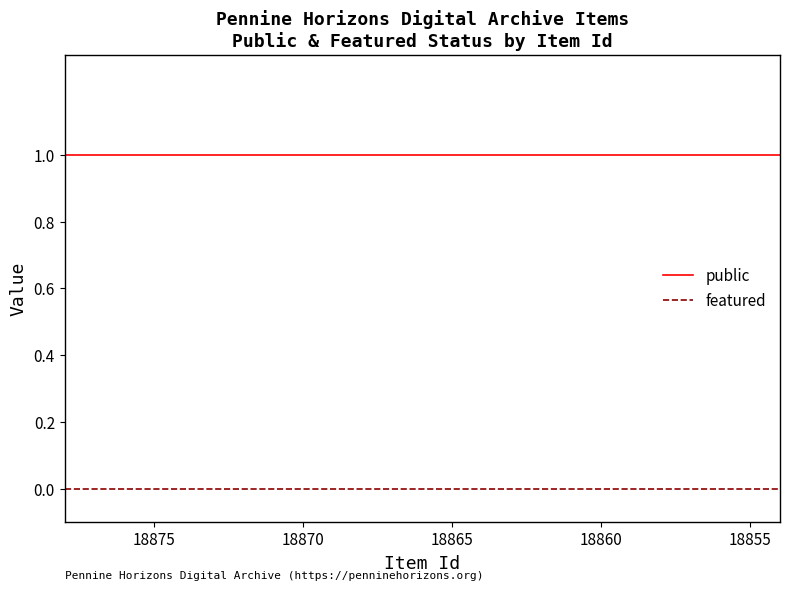

What is the label of the 5th point from the left?

18870